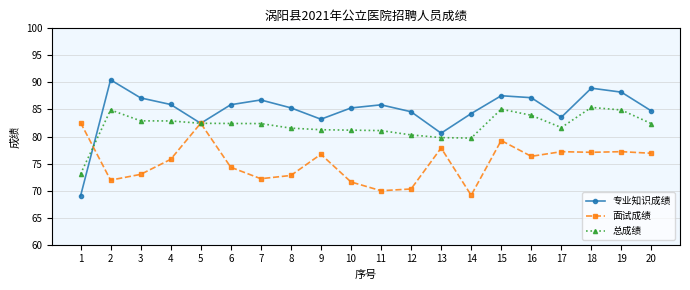

Does the chart have visible grid lines?

Yes